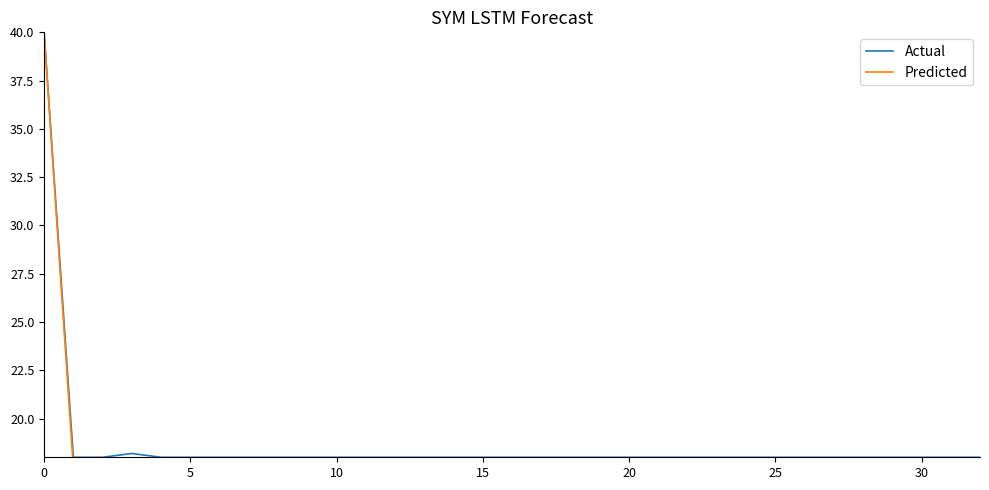

What is the smallest value displayed?

17.2